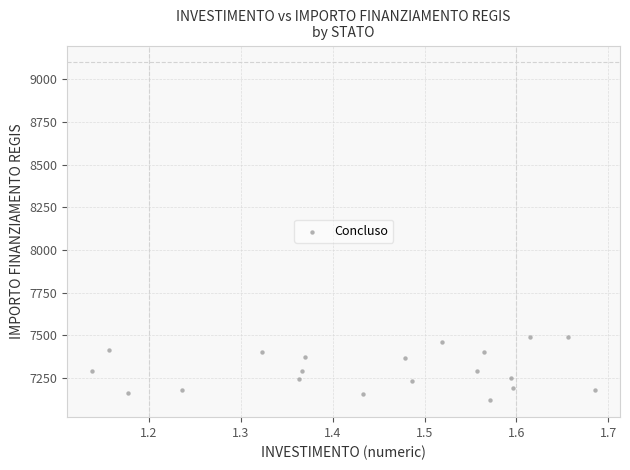

What is the range of X values (max minus min)?

0.5